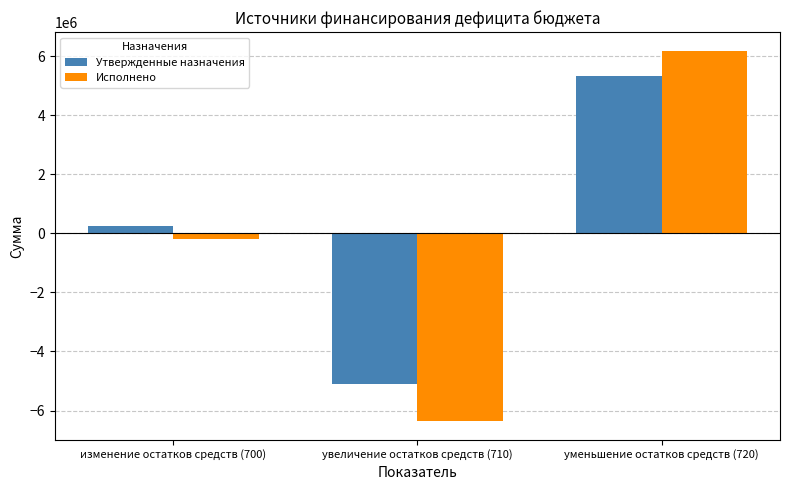

Is the value of Исполнено at уменьшение остатков средств (720) greater than the value of Утвержденные назначения at изменение остатков средств (700)?

Yes